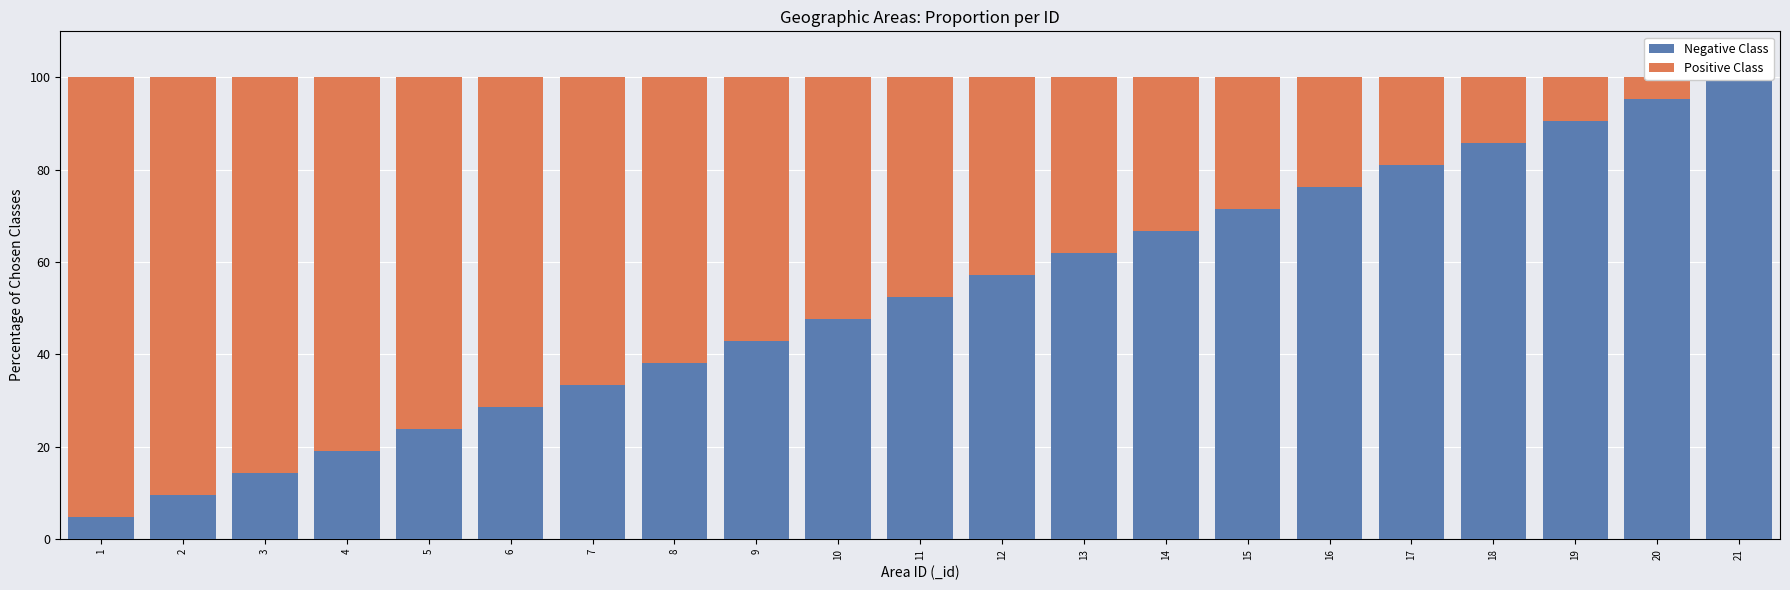

The value of Negative Class at 15 is 110.9. True or false?

False